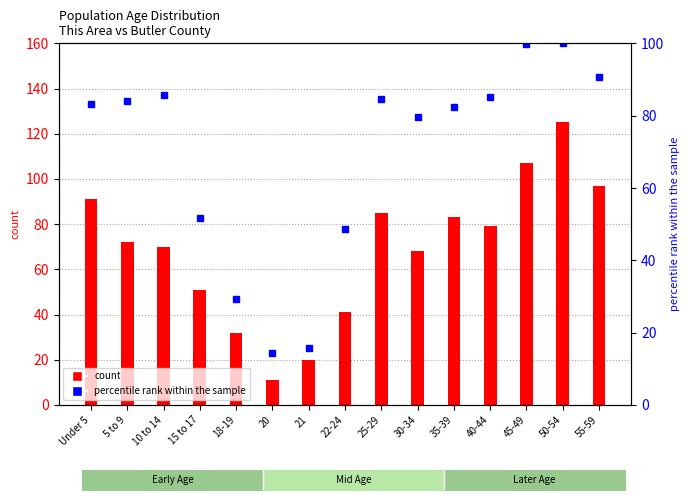

Reading right to left, list all the values displayed in this chart.

This Area: 97.0	125.0	107.0	79.0	83.0	68.0	85.0	41.0	20.0	11.0	32.0	51.0	70.0	72.0	91.0
percentile rank within the sample: 90.7	100.0	99.7	85.2	82.5	79.6	84.5	48.5	15.6	14.5	29.3	51.8	85.6	84.2	83.2